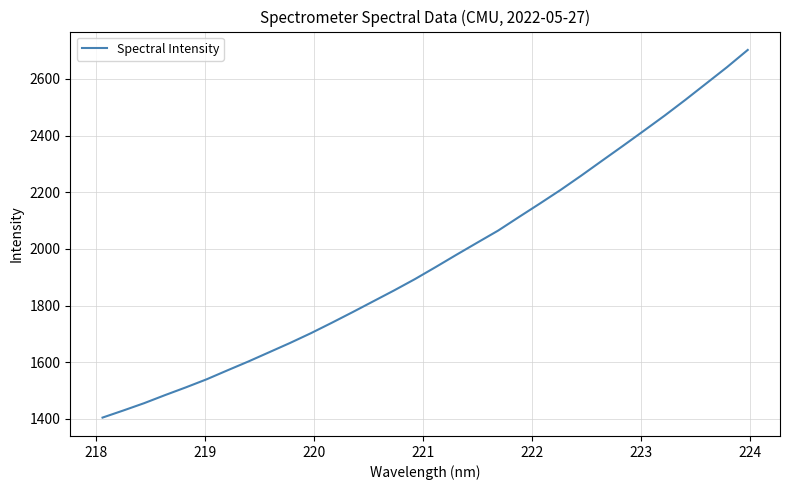

What is the average value?

1963.7